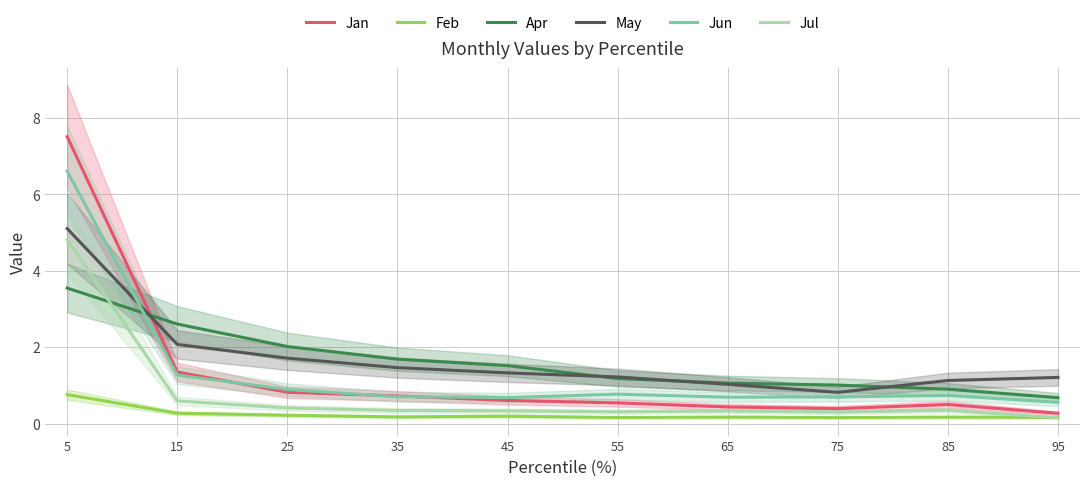

What is the value of the Apr point at the 6th from the left?

1.2